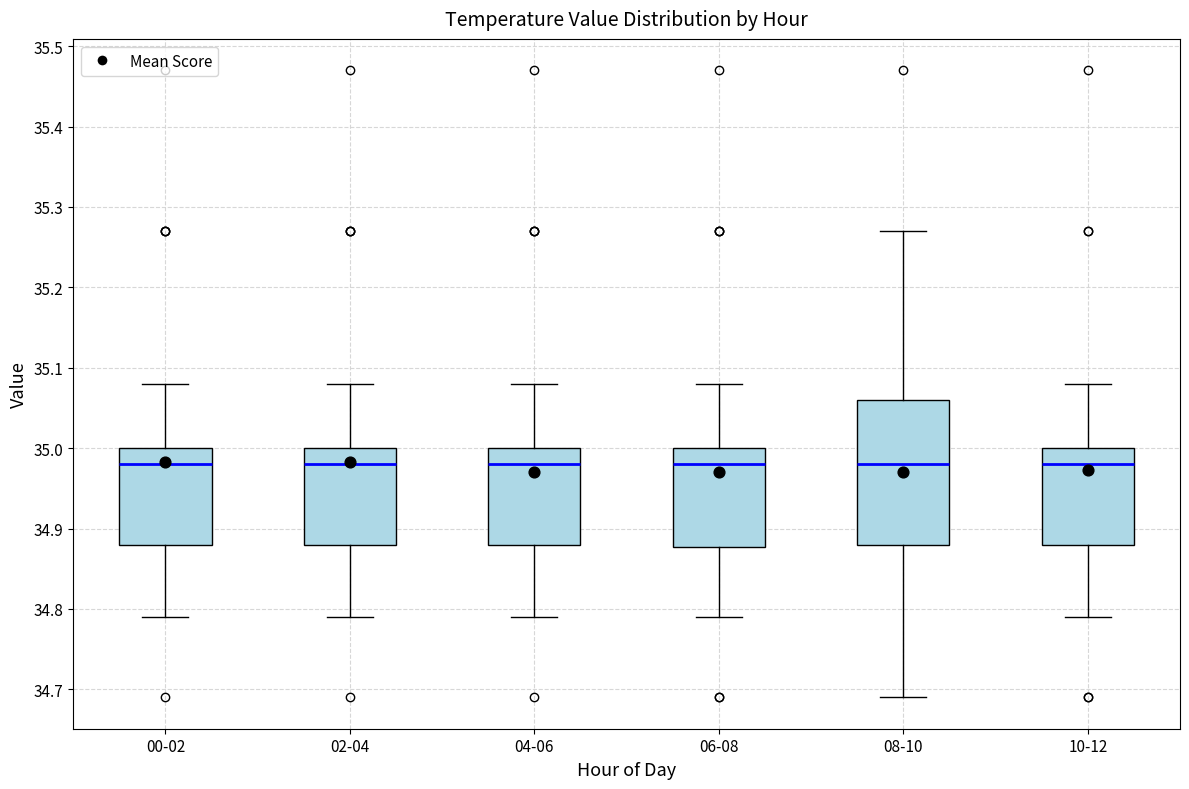

Reading left to right, transcribe this box plot: for each box, give where its median line is, the range the box spans, and where its two whiskers end, as read against the y-axis. The values are not printed on the chart, so give them approximately, as read against the axis.

00-02: median 34.98, box 34.88 to 35.00, whiskers 34.79 to 35.08
02-04: median 34.98, box 34.88 to 35.00, whiskers 34.79 to 35.08
04-06: median 34.98, box 34.88 to 35.00, whiskers 34.79 to 35.08
06-08: median 34.98, box 34.88 to 35.00, whiskers 34.79 to 35.08
08-10: median 34.98, box 34.88 to 35.06, whiskers 34.69 to 35.27
10-12: median 34.98, box 34.88 to 35.00, whiskers 34.79 to 35.08